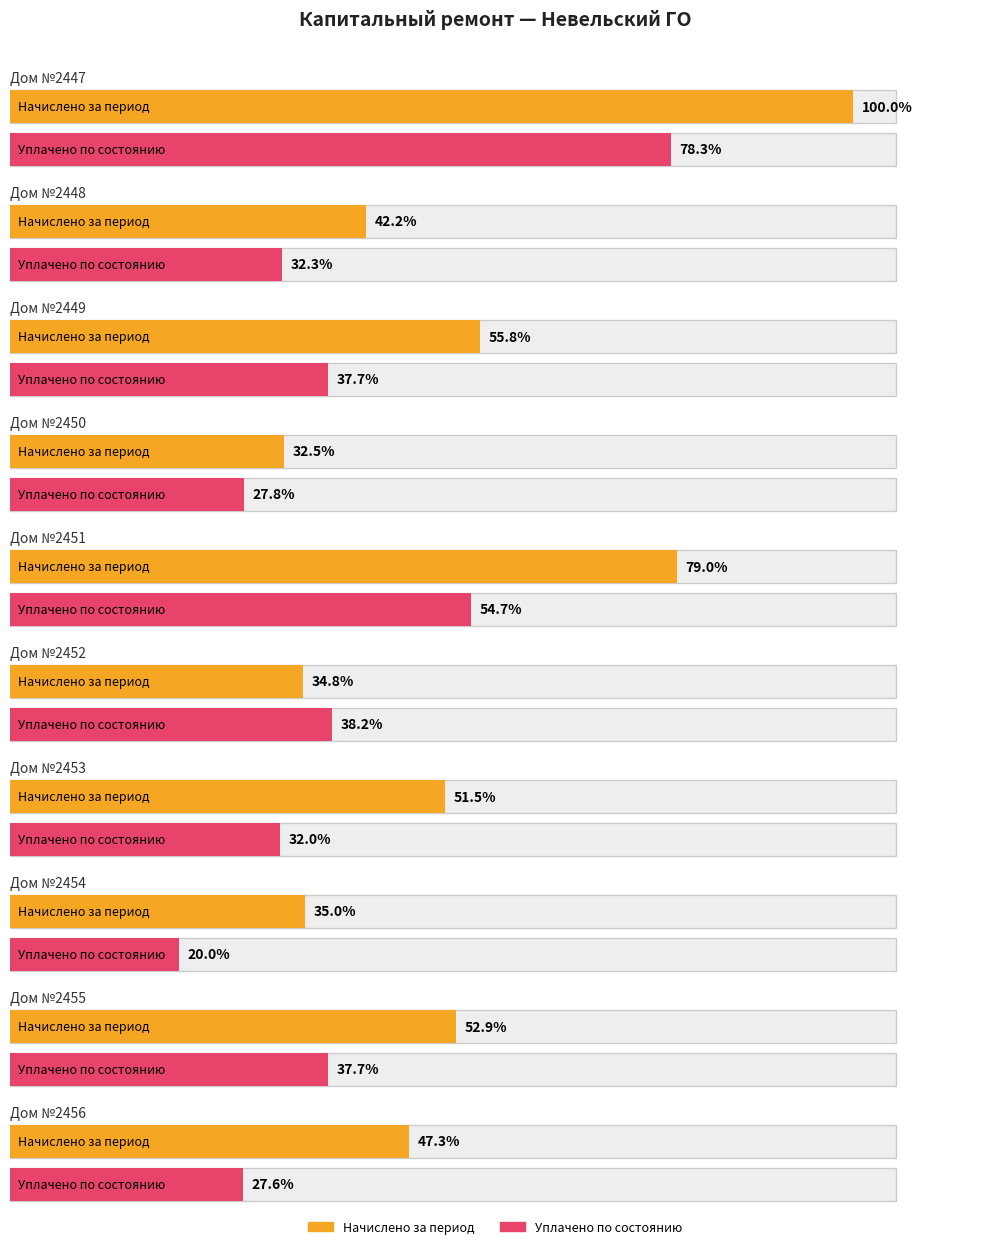

At which label does Уплачено по состоянию first exceed 14237?

2447